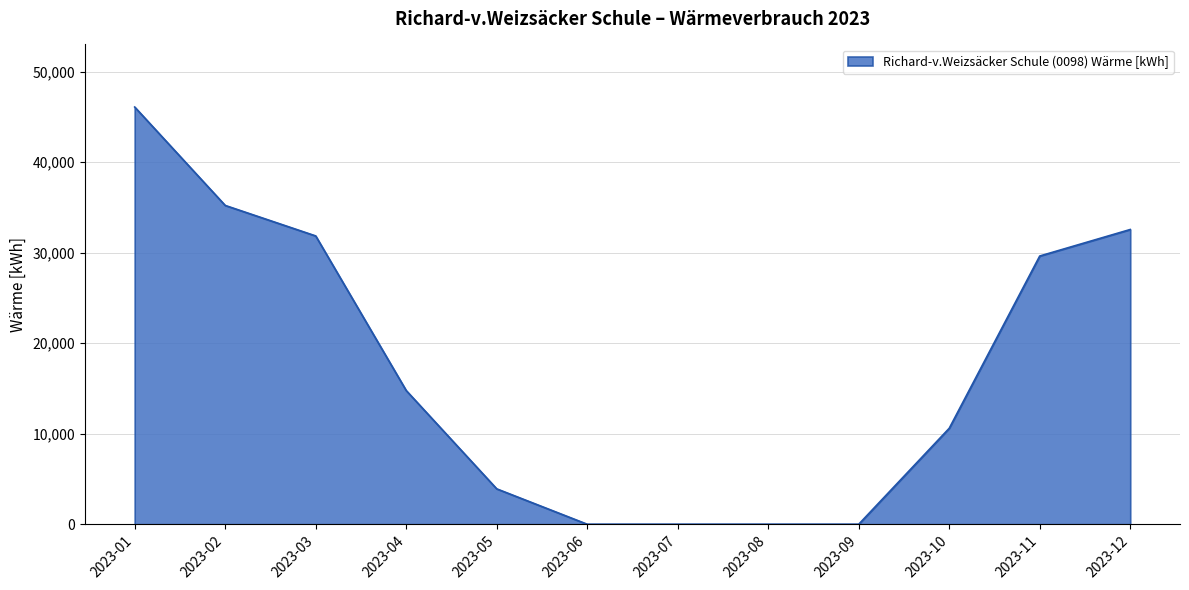

Reading left to right, transcribe all the data shown in this chart.

46090	35220	31850	14770	3910	0	0	0	0	10600	29630	32560